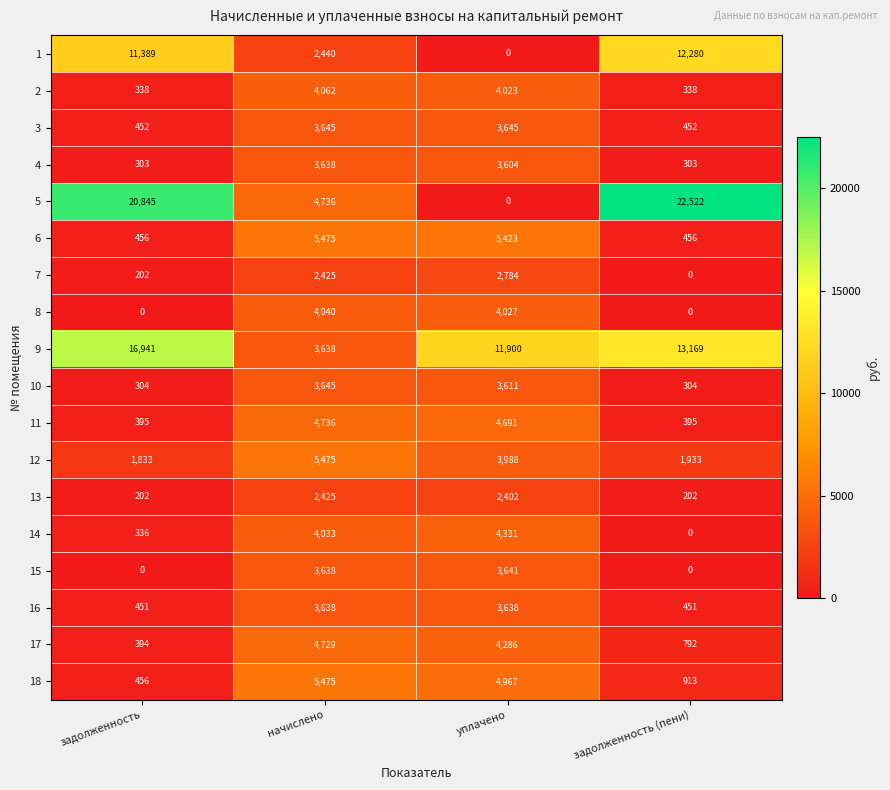

At which category does the chart reach its peak across all series?

задолженность (пени)